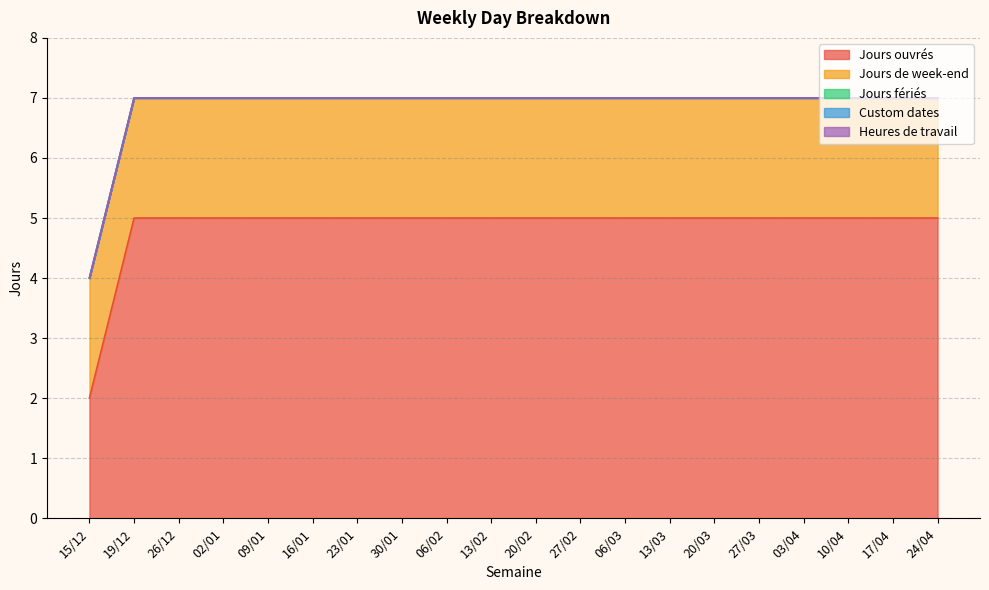

Count the number of categories in the chart.

20